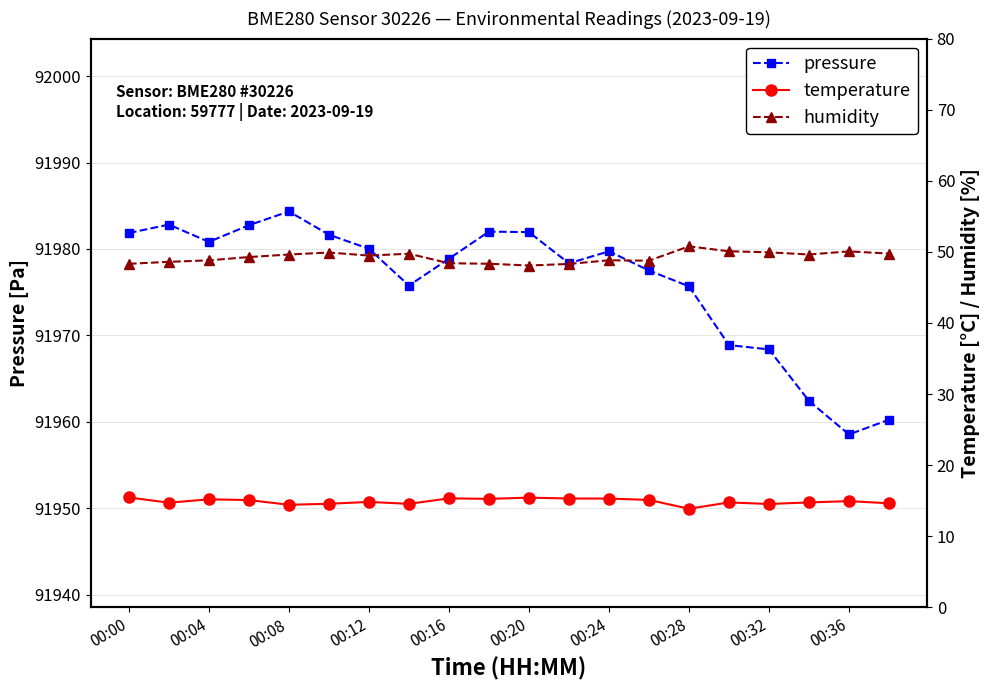

Where is the first local minimum for pressure?

00:04